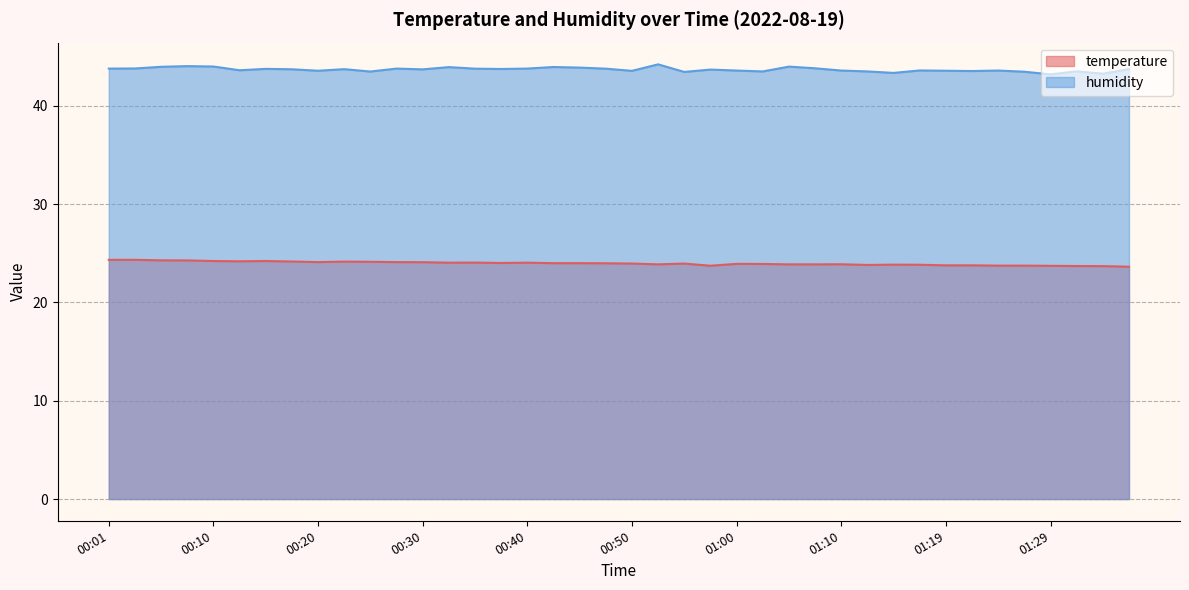

Does the chart have visible grid lines?

Yes